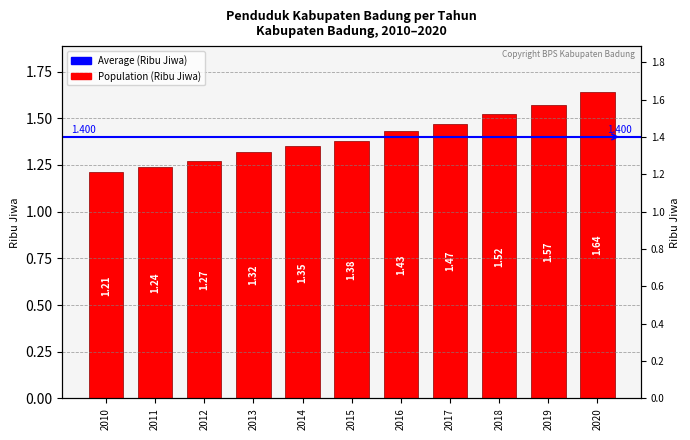

The chart shows a value of 1.6 at 2019. True or false?

True